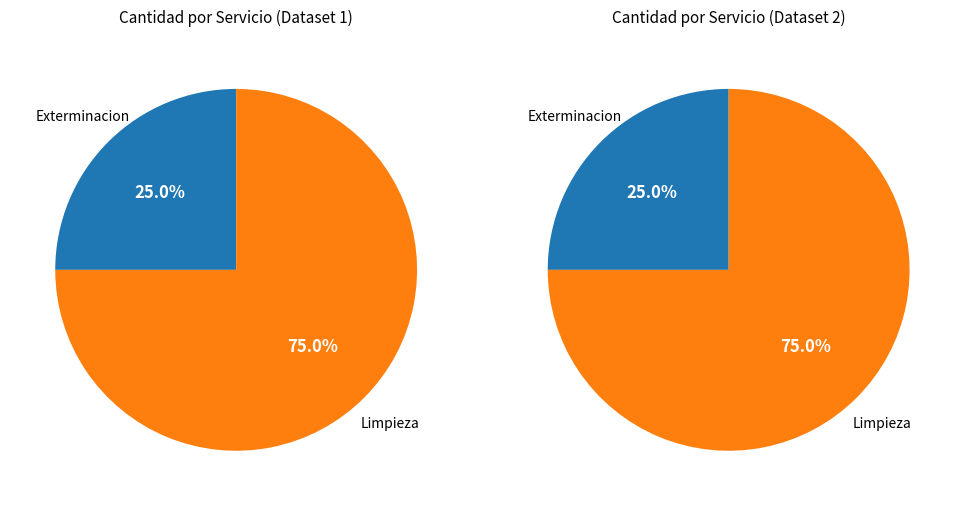

To the nearest percent, what portion does Servicios de exterminacion o fumigacion represent?

25%